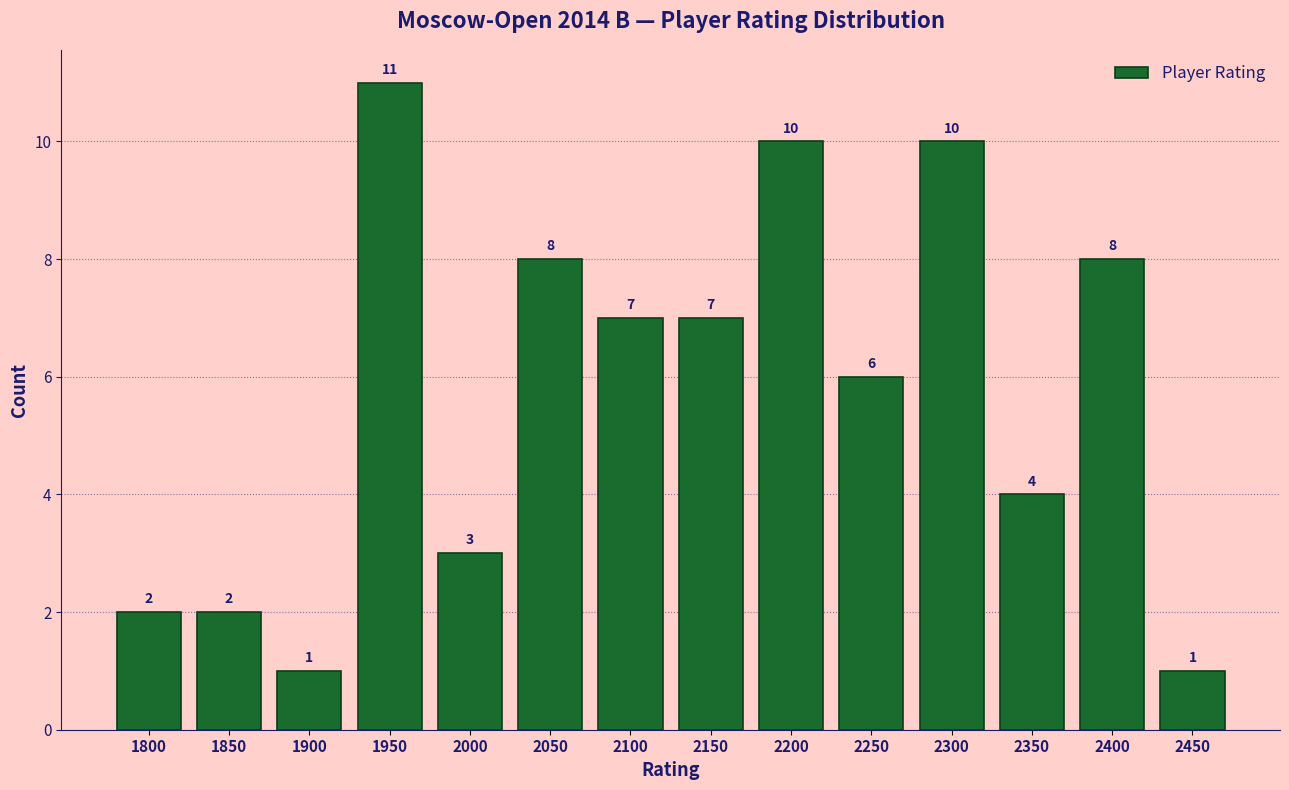

Reading right to left, what are all the values shown in this chart?

2450=1	2400=8	2350=4	2300=10	2250=6	2200=10	2150=7	2100=7	2050=8	2000=3	1950=11	1900=1	1850=2	1800=2